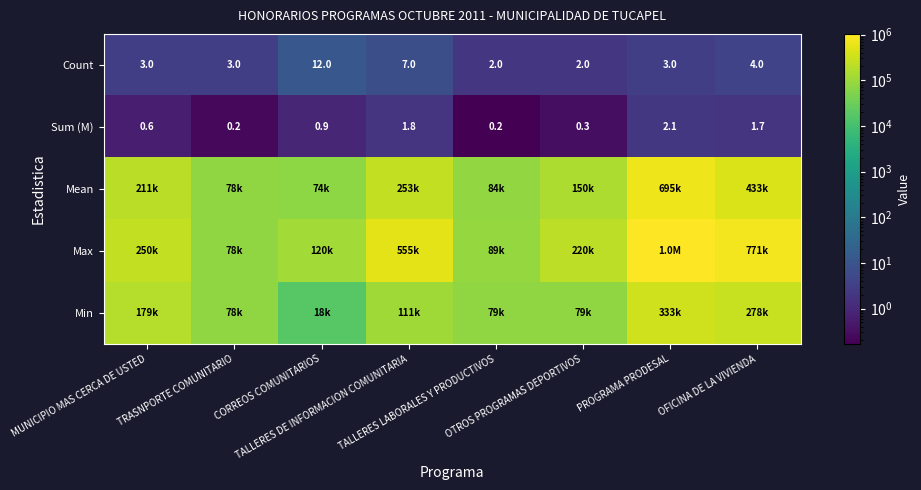

At which category is the sum across all series the highest?

PROGRAMA PRODESAL